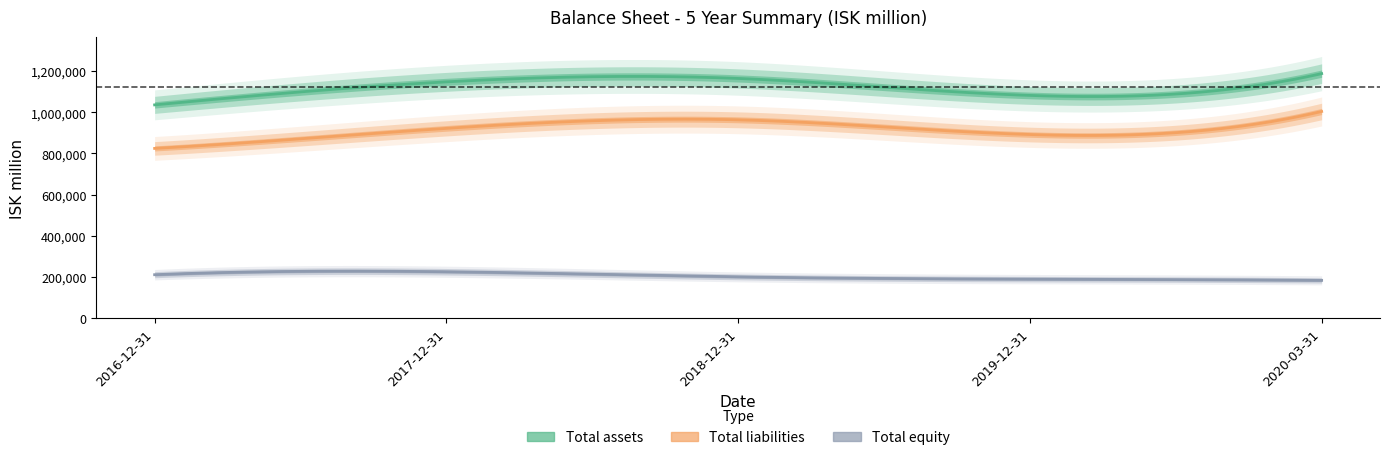

What are all the series names shown in the legend?

Total assets, Total liabilities, Total equity